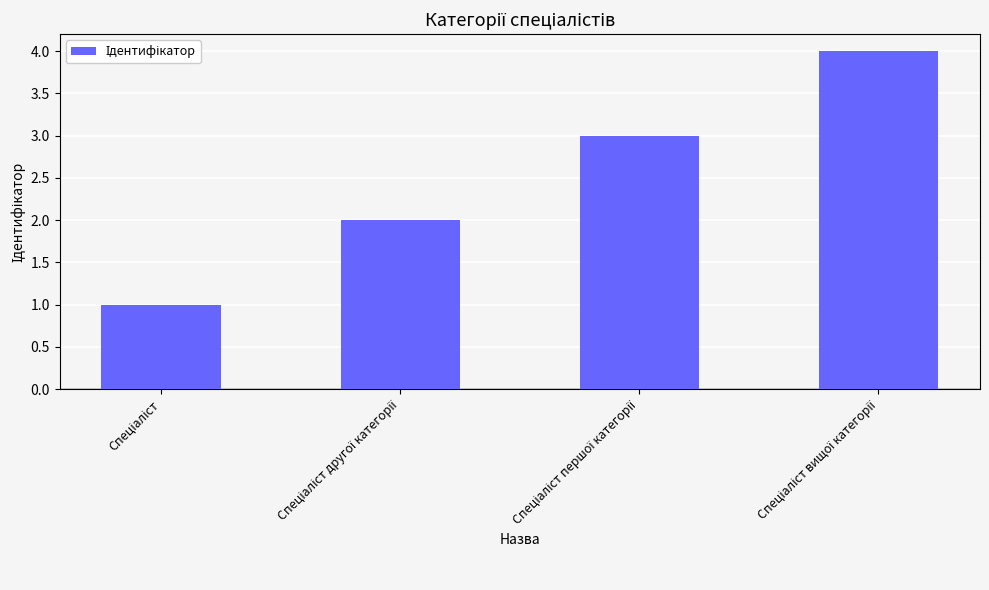

Are the bars horizontal?

No